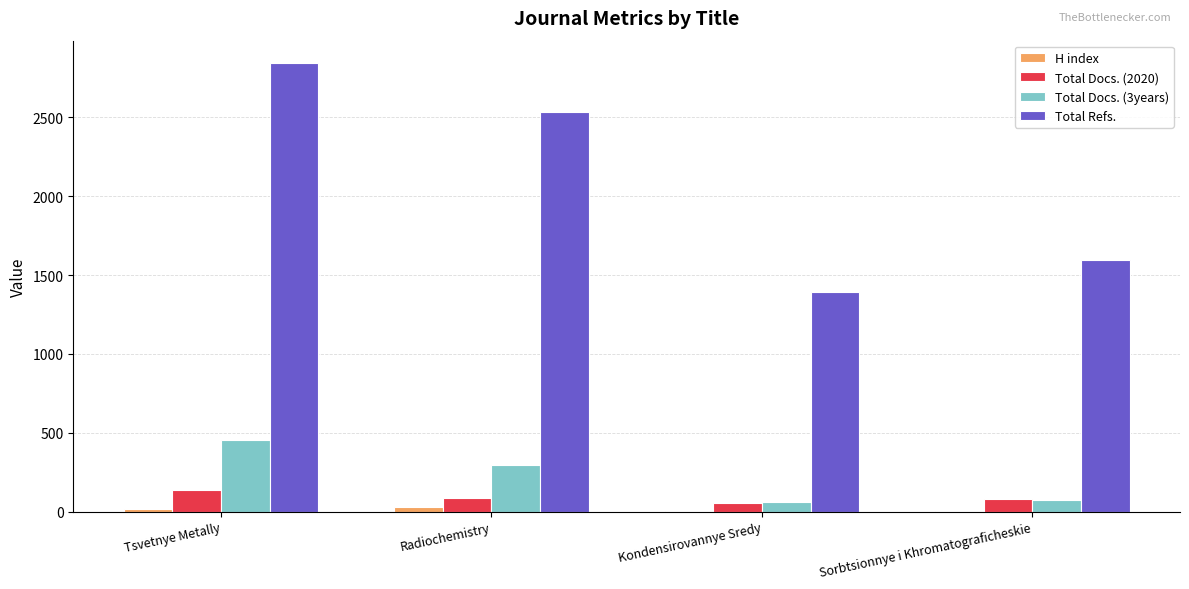

Where does the Total Docs. (2020) series first go above 88?

Tsvetnye Metally